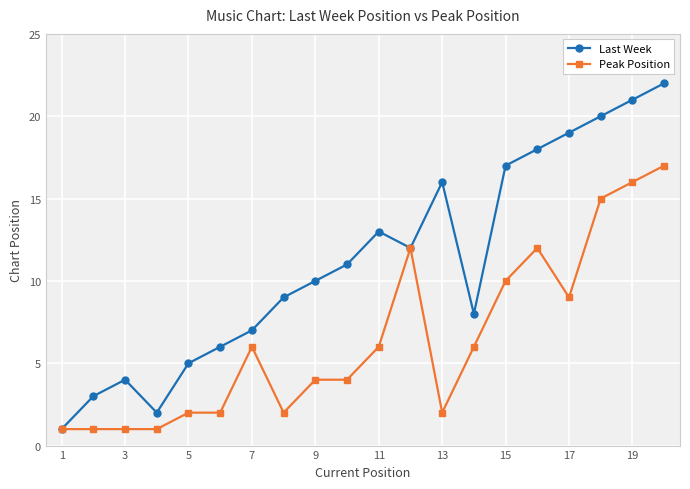

True or false: Last Week has more than 2 points higher than both neighbors.

True